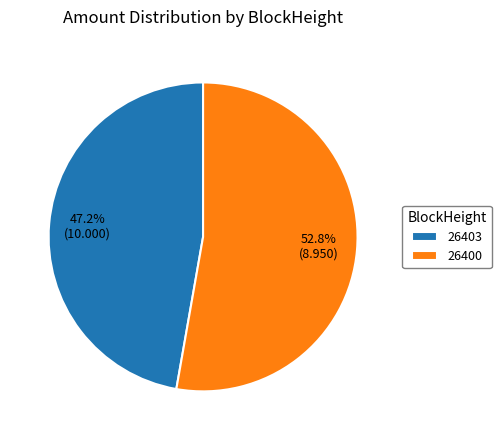

Does 26403 represent more than half of the total?

No